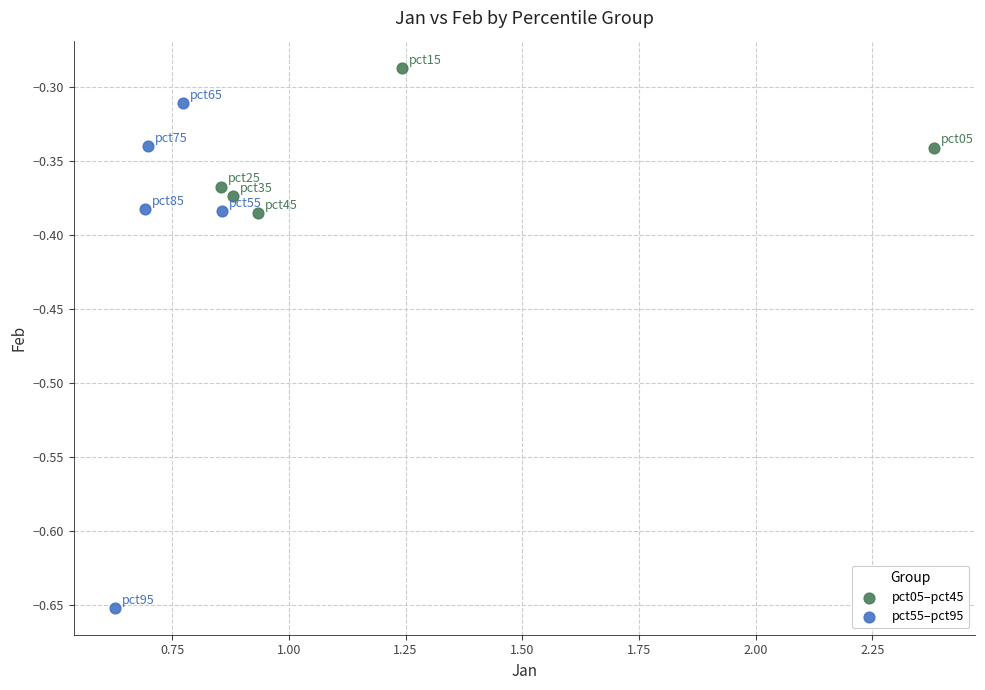

Which series has the largest Y range (max minus min)?

pct55–pct95